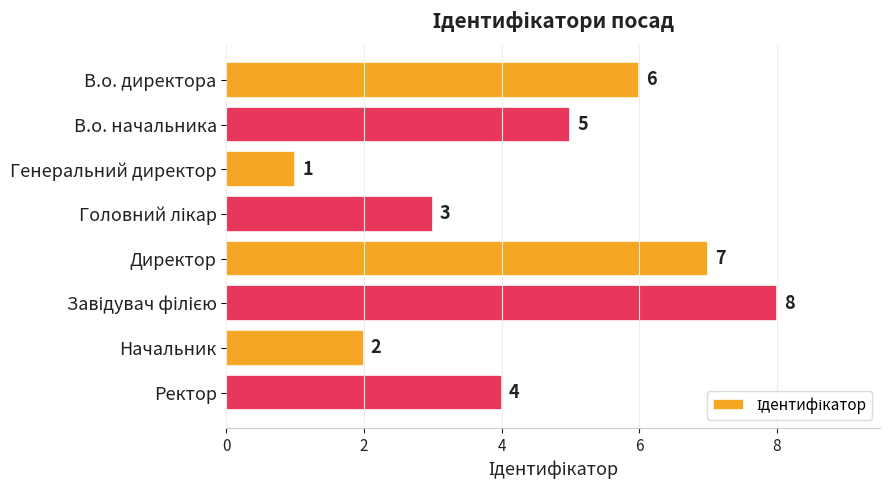

Approximately how many times larger is the value at В.о. директора compared to Ректор?

1.5